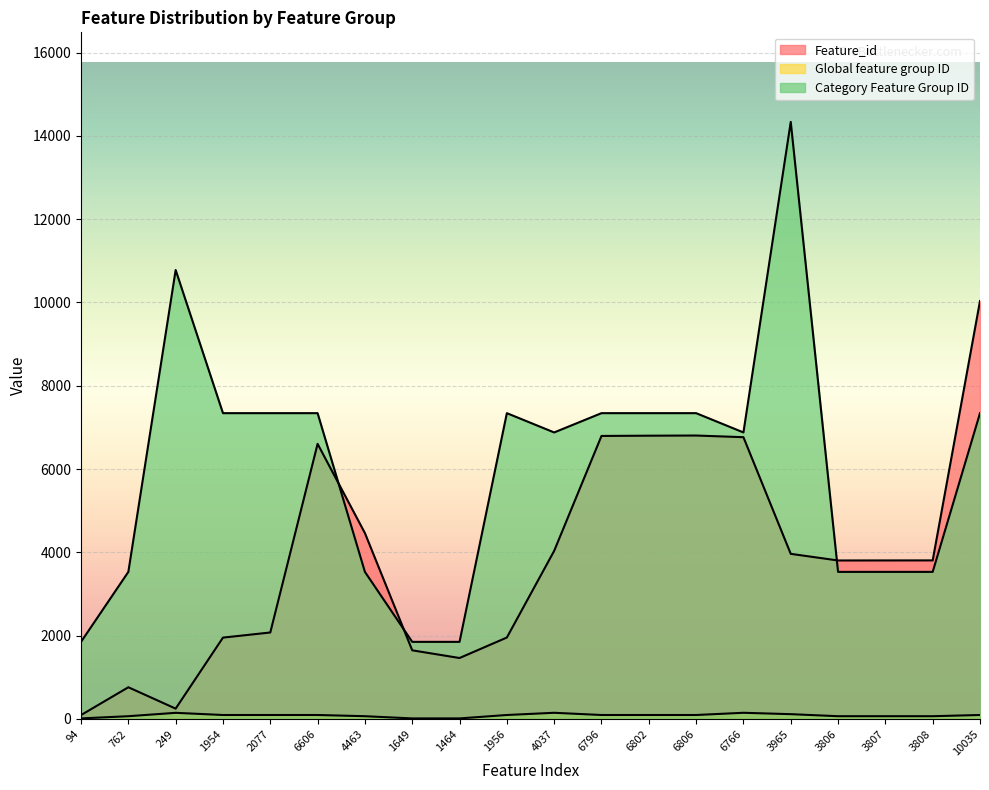

What is the difference between the maximum and minimum values in the Feature_id series?

9941